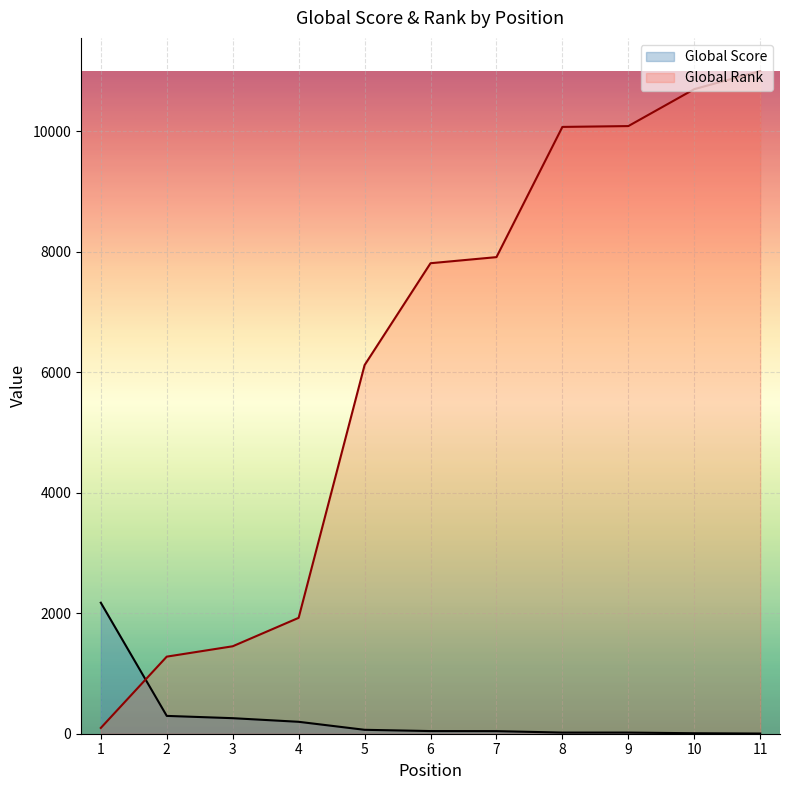

How many data points in Global Rank are less than 7812?

5